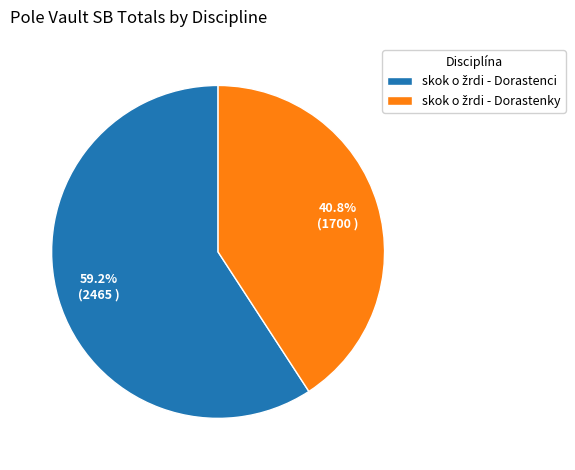

Is there any slice that represents more than half of the pie?

Yes